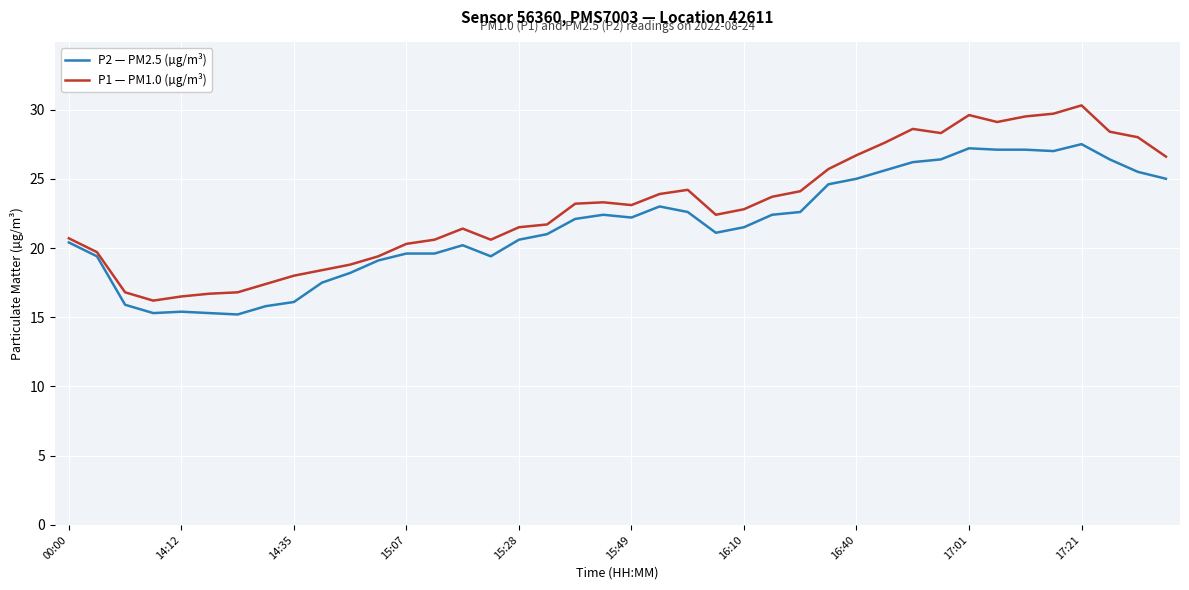

Which series has the widest spread of values?

P1 — PM1.0 (µg/m³)